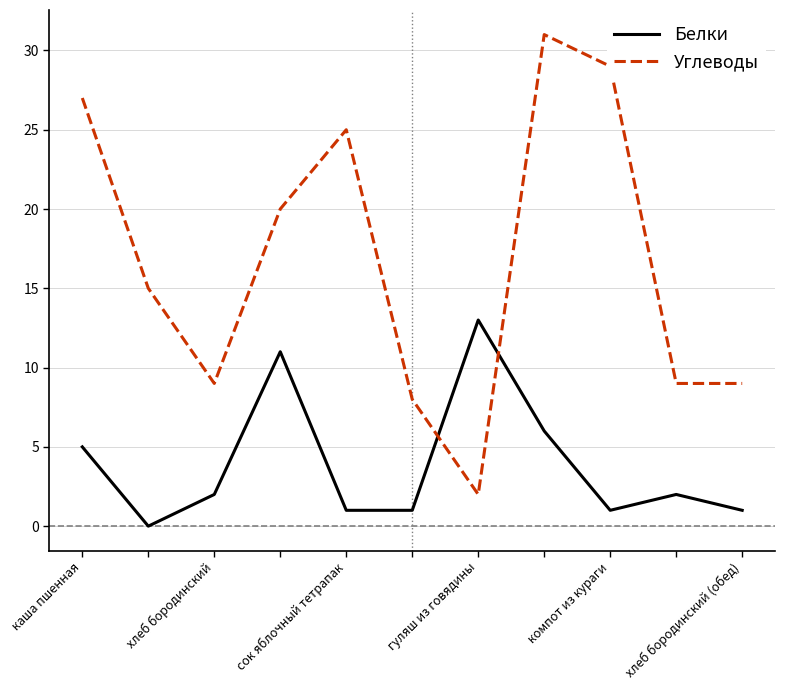

What is the difference between the maximum and minimum values in the Белки series?

13